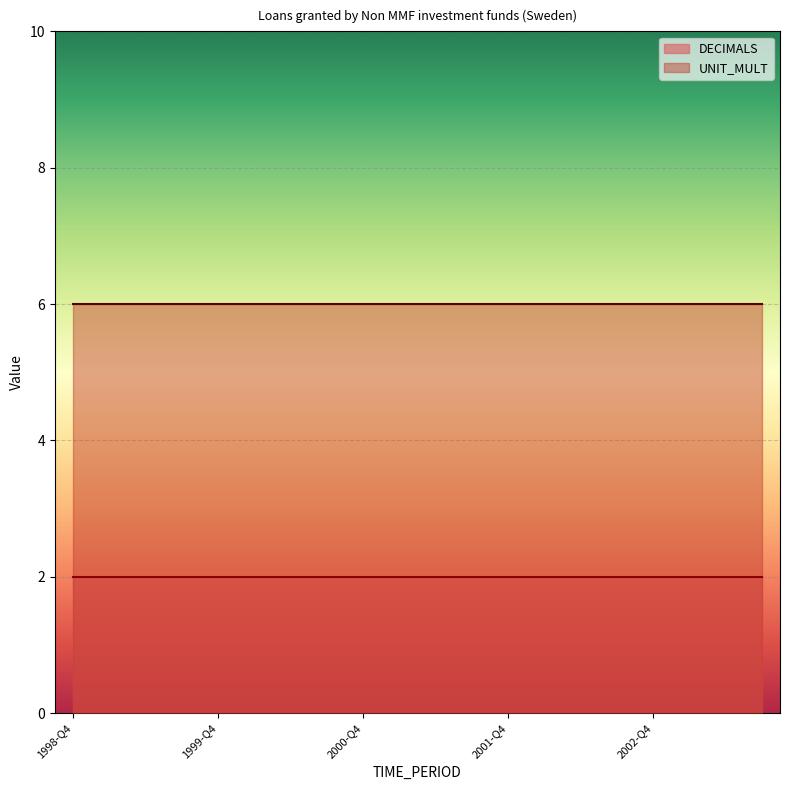

Which series has the largest range (max minus min)?

DECIMALS